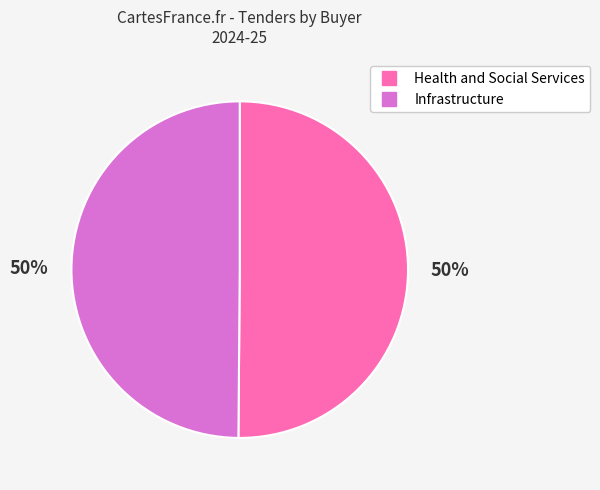

Is it true that Infrastructure is 64% of the pie?

False